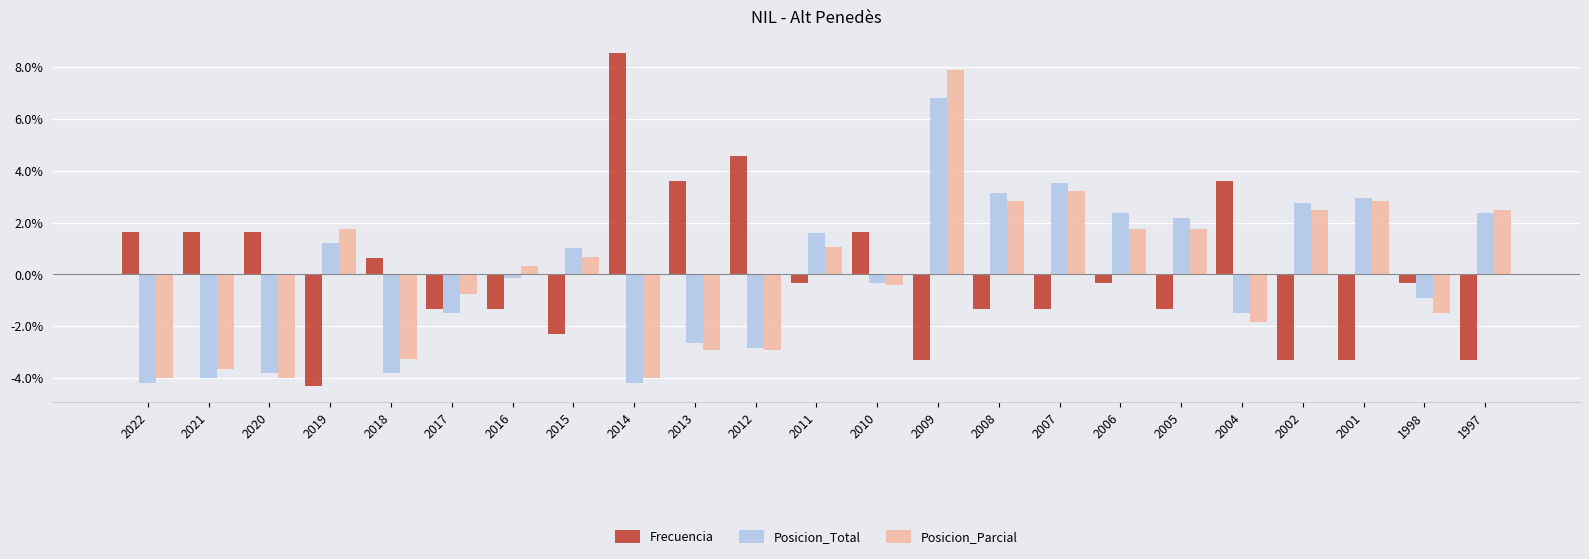

What are all the series names shown in the legend?

Frecuencia, Posicion_Total, Posicion_Parcial